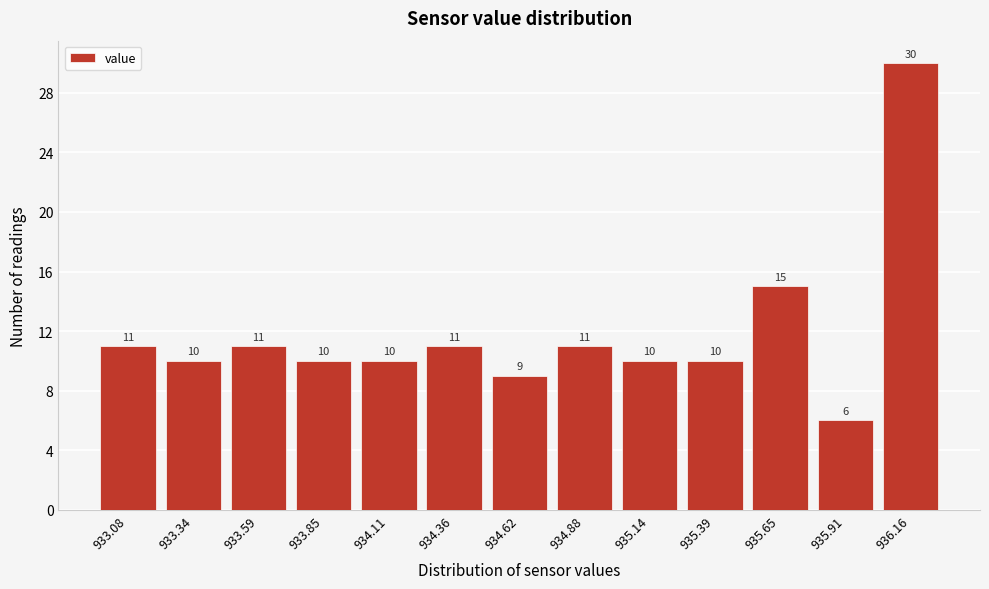

Reading left to right, transcribe all the data shown in this chart.

11	10	11	10	10	11	9	11	10	10	15	6	30